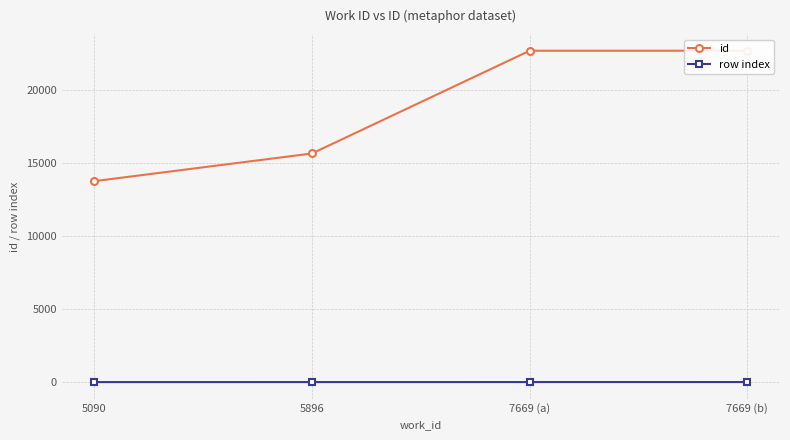

Between 5896 and 7669 (a), which series saw the biggest shift?

id